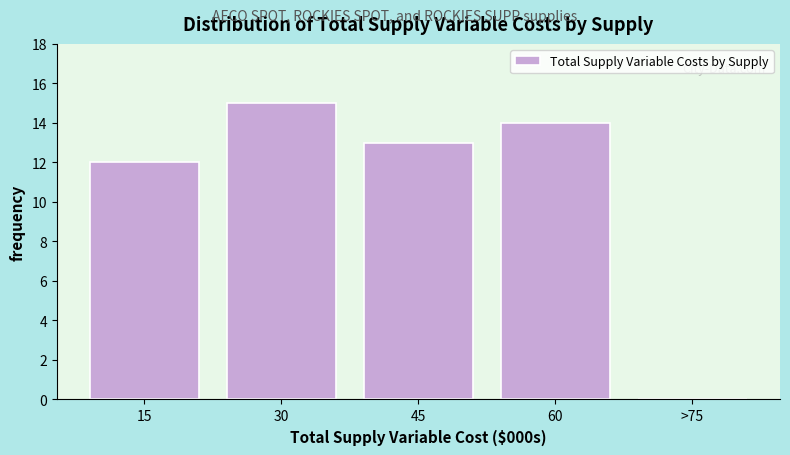

Reading left to right, what are all the values shown in this chart?

15=12	30=15	45=13	60=14	>75=0